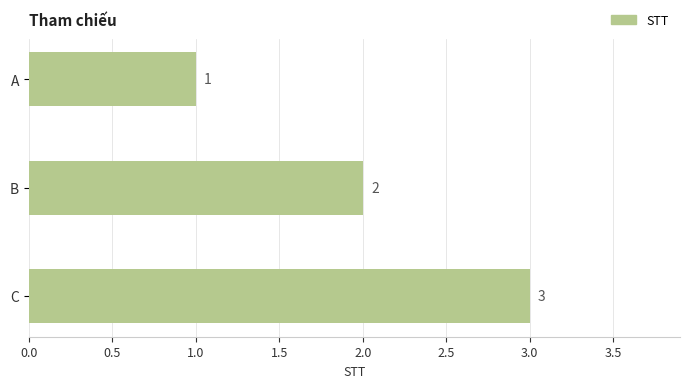

Are the bars horizontal?

Yes